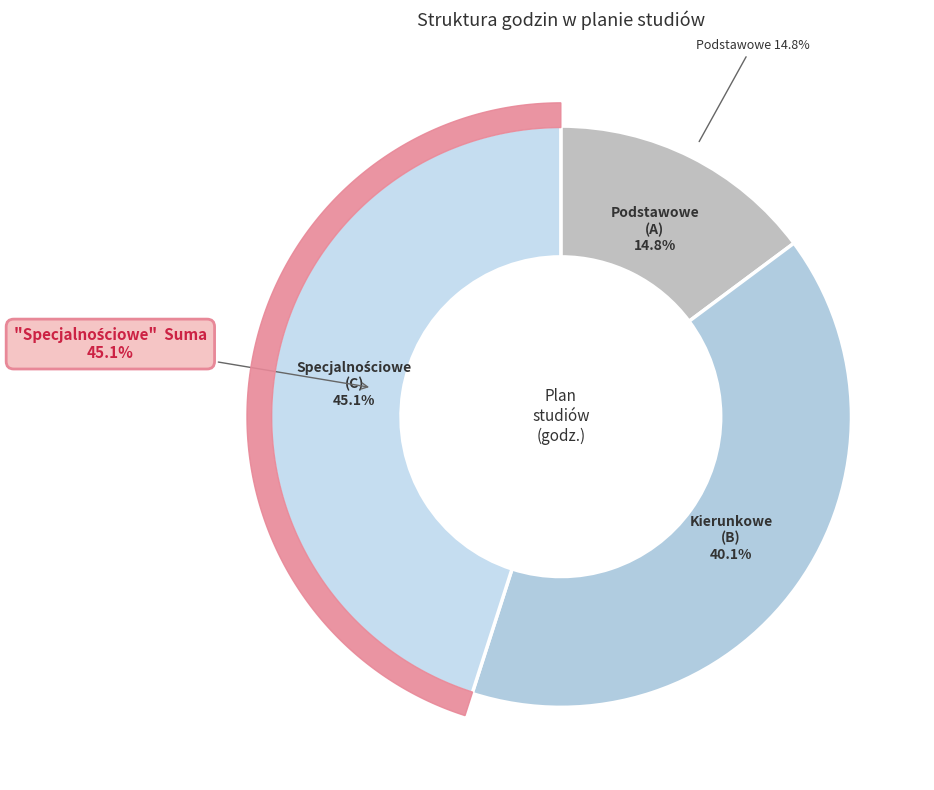

Between PRZEDMIOTY PODSTAWOWE and PRZEDMIOTY SPECJALNOŚCIOWE, which is larger?

PRZEDMIOTY SPECJALNOŚCIOWE